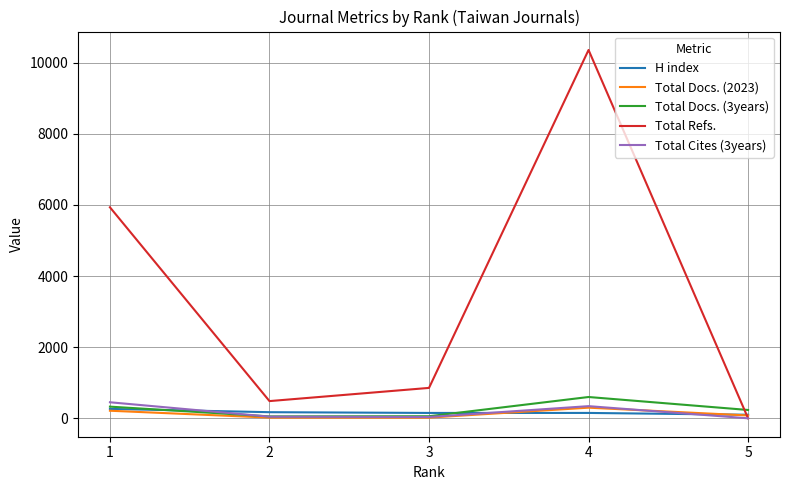

Is this an area chart (filled region under the line)?

No